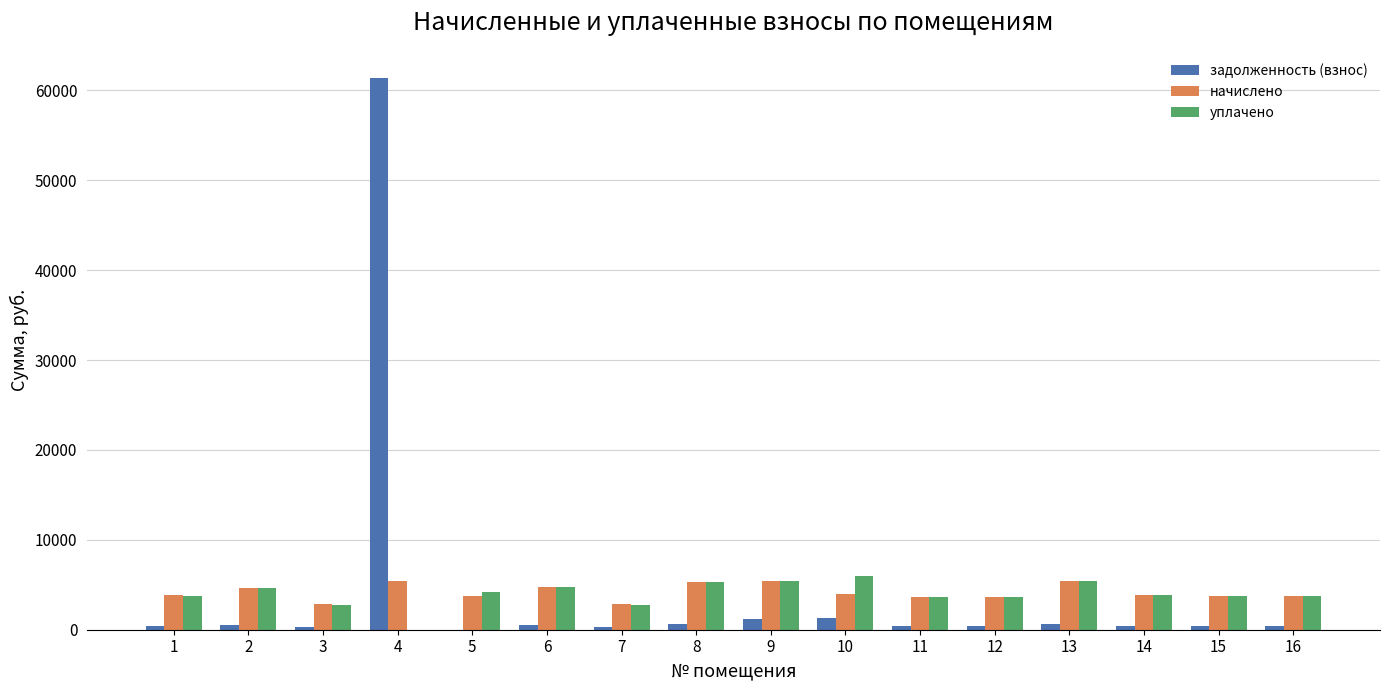

At which category is the sum across all series the highest?

4